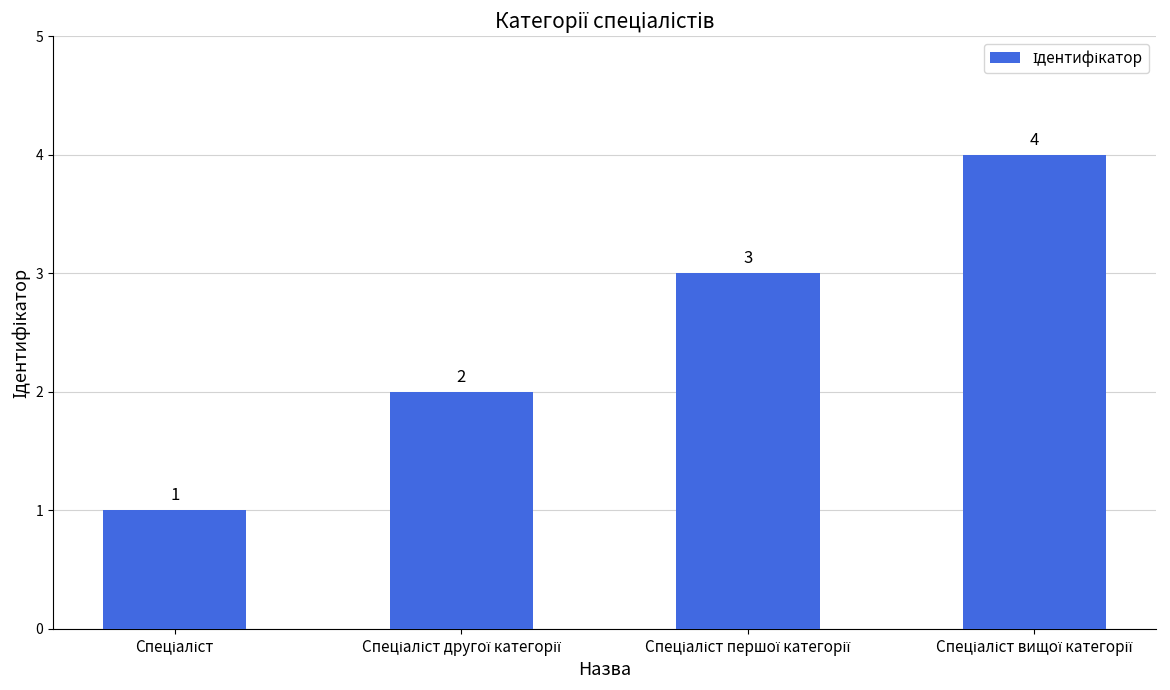

What is the value of the 2nd bar from the left?

2